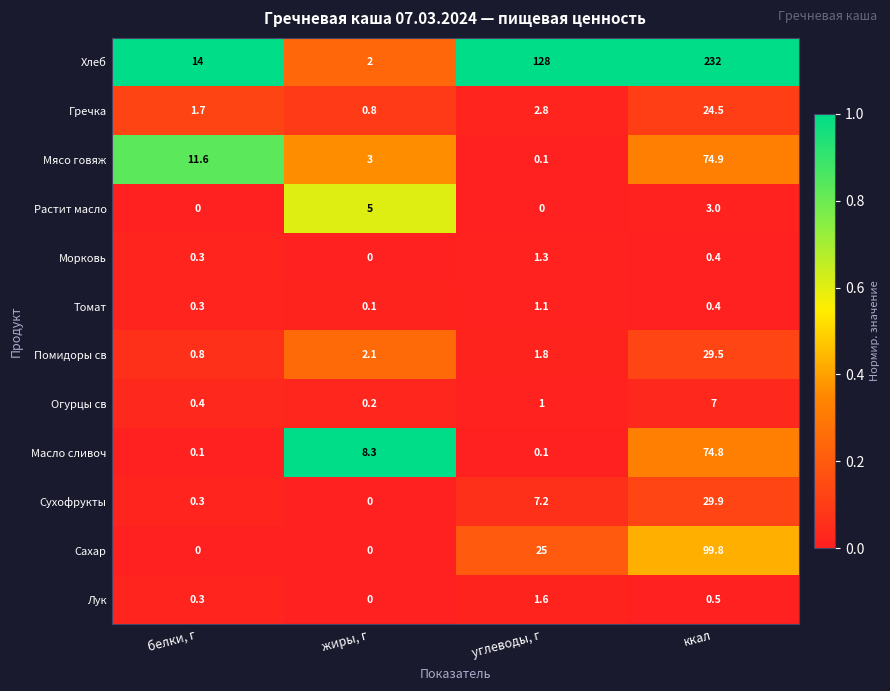

What value does the Сухофрукты series have at углеводы, г?

7.2